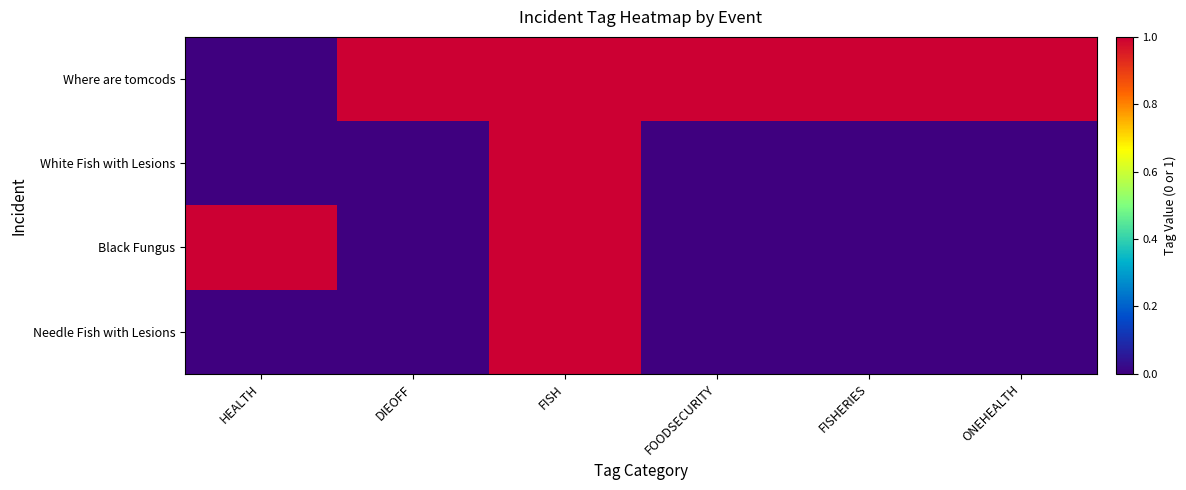

How many series are shown in this chart?

4